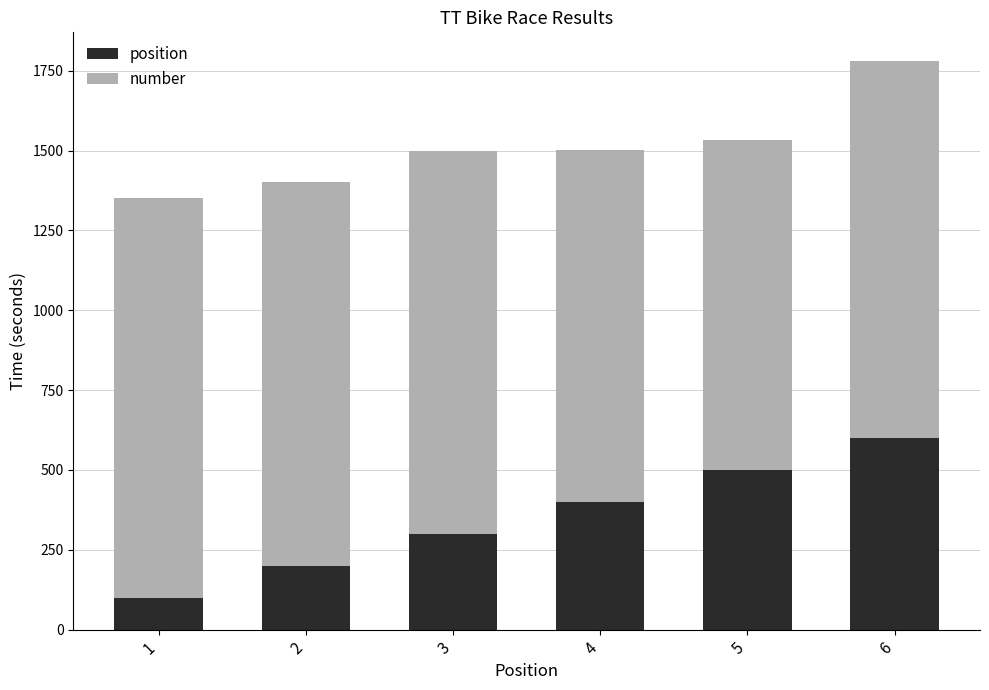

Reading left to right, list the values for the position series.

100	200	300	400	500	600